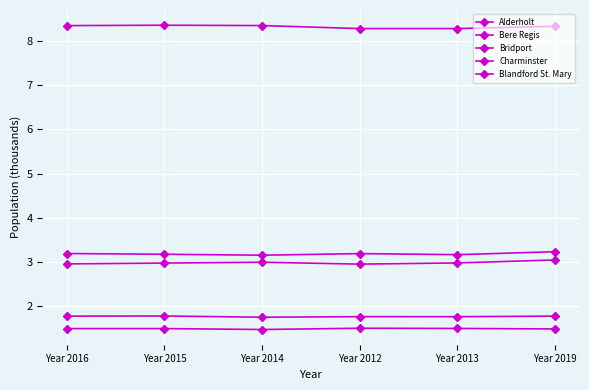

Reading left to right, list all the values displayed in this chart.

Alderholt: Year 2016=3.2	Year 2015=3.2	Year 2014=3.2	Year 2012=3.2	Year 2013=3.2	Year 2019=3.2
Bere Regis: Year 2016=1.8	Year 2015=1.8	Year 2014=1.8	Year 2012=1.8	Year 2013=1.8	Year 2019=1.8
Bridport: Year 2016=8.4	Year 2015=8.4	Year 2014=8.4	Year 2012=8.3	Year 2013=8.3	Year 2019=8.3
Charminster: Year 2016=3.0	Year 2015=3.0	Year 2014=3.0	Year 2012=3.0	Year 2013=3.0	Year 2019=3.0
Blandford St. Mary: Year 2016=1.5	Year 2015=1.5	Year 2014=1.5	Year 2012=1.5	Year 2013=1.5	Year 2019=1.5